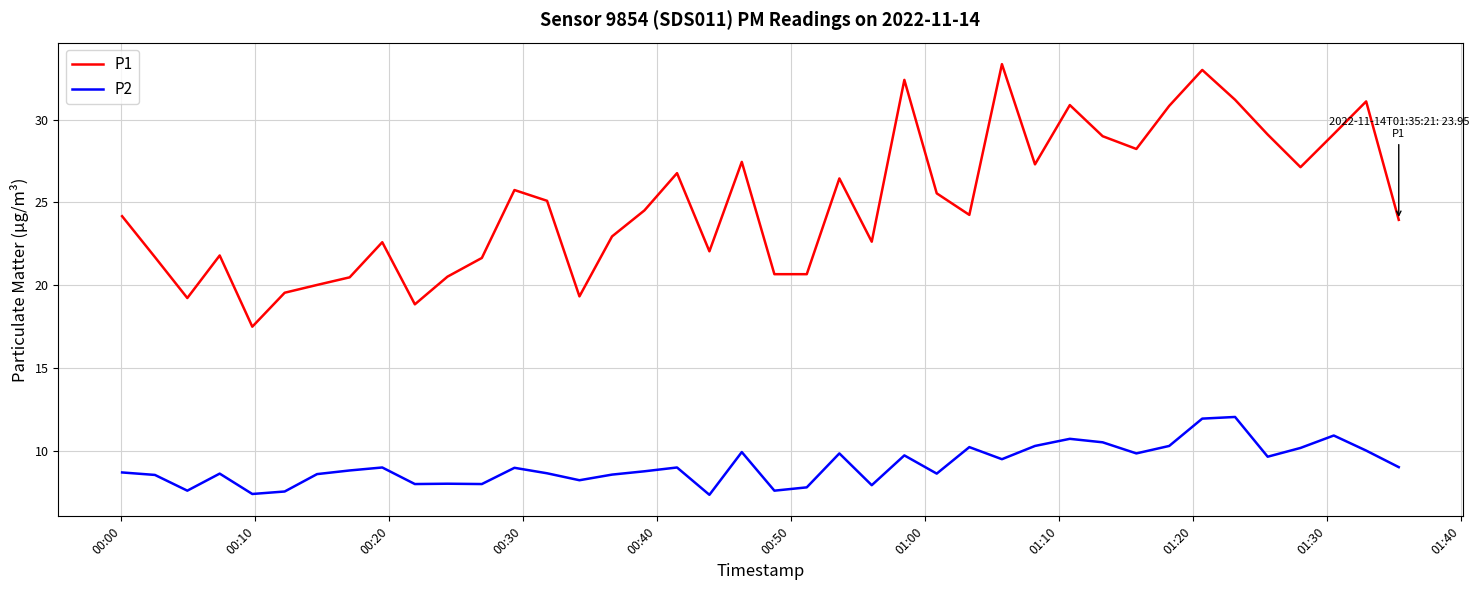

True or false: P1 and P2 cross at least once.

False